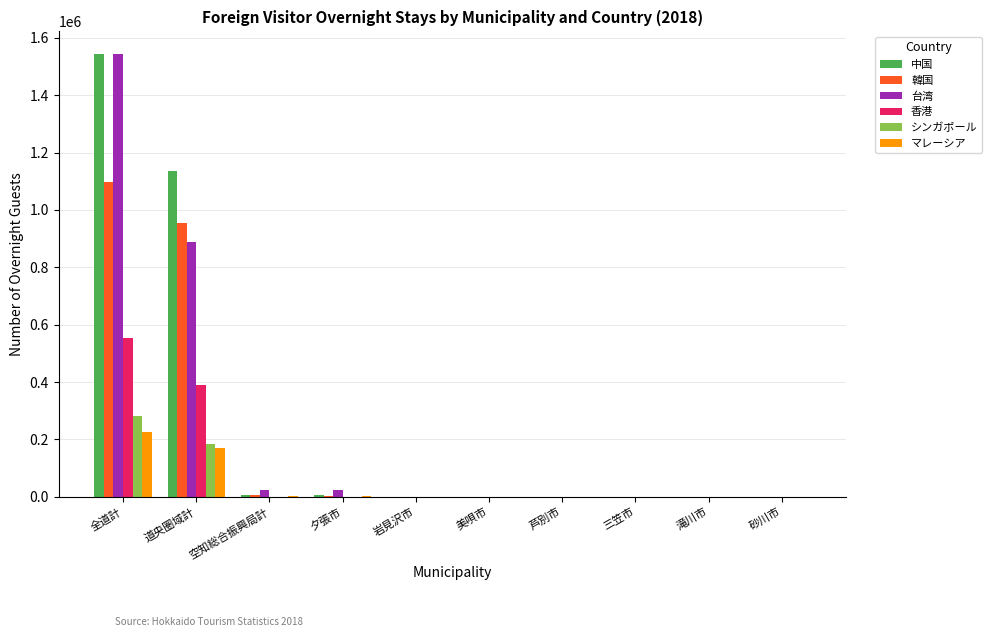

Does the chart contain stacked bars?

No